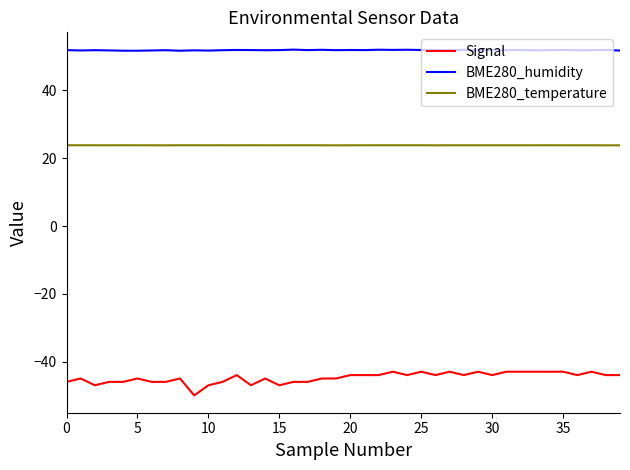

Which series has the largest total across all categories?

BME280_humidity